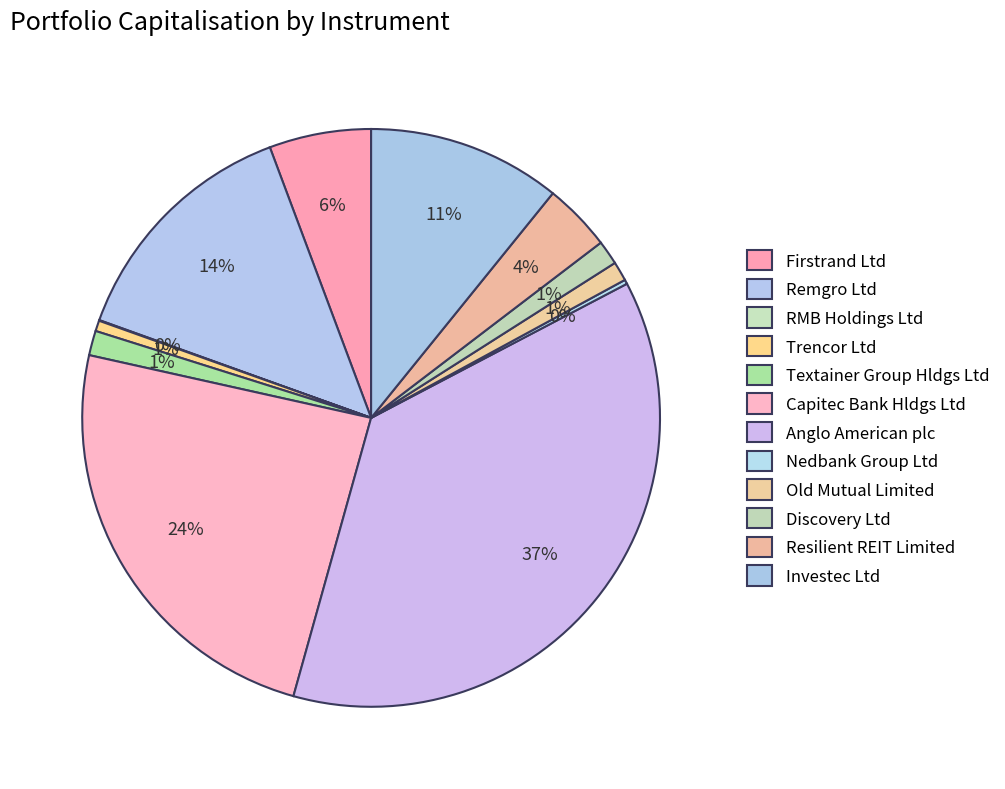

Which category has the smallest portion of the pie?

RMB Holdings Ltd